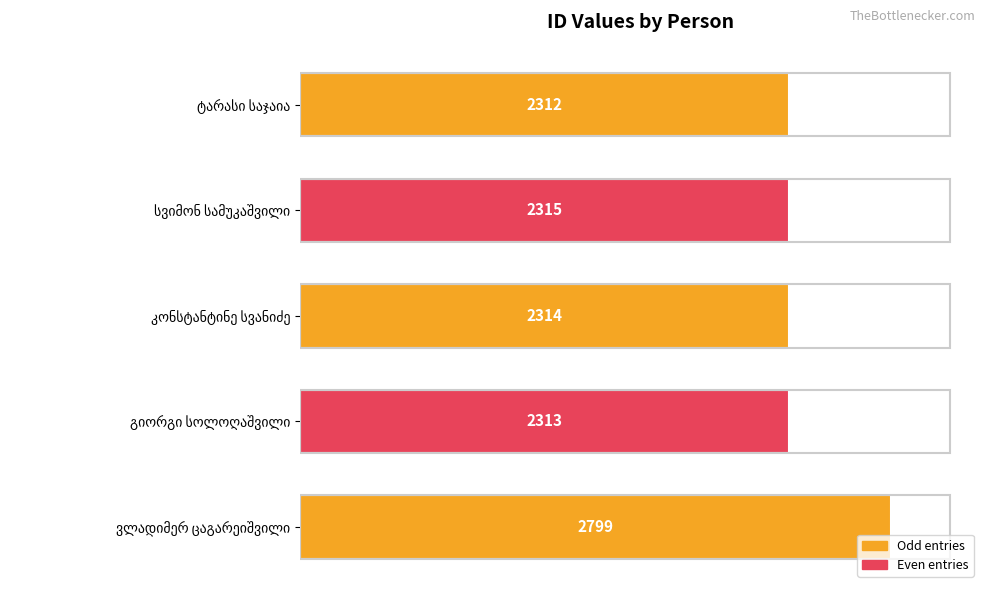

How many series are shown in this chart?

1